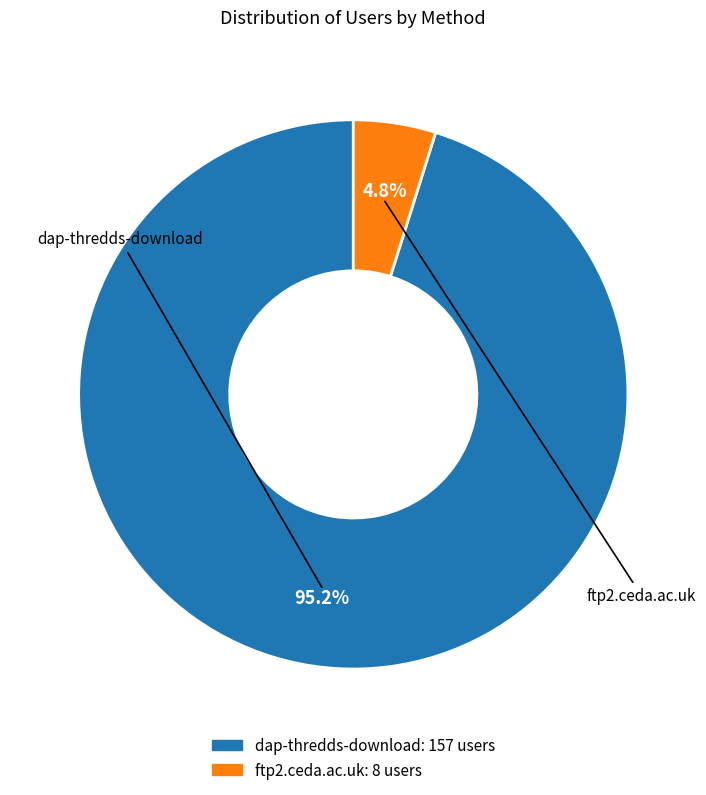

Count the number of slices in the pie.

2